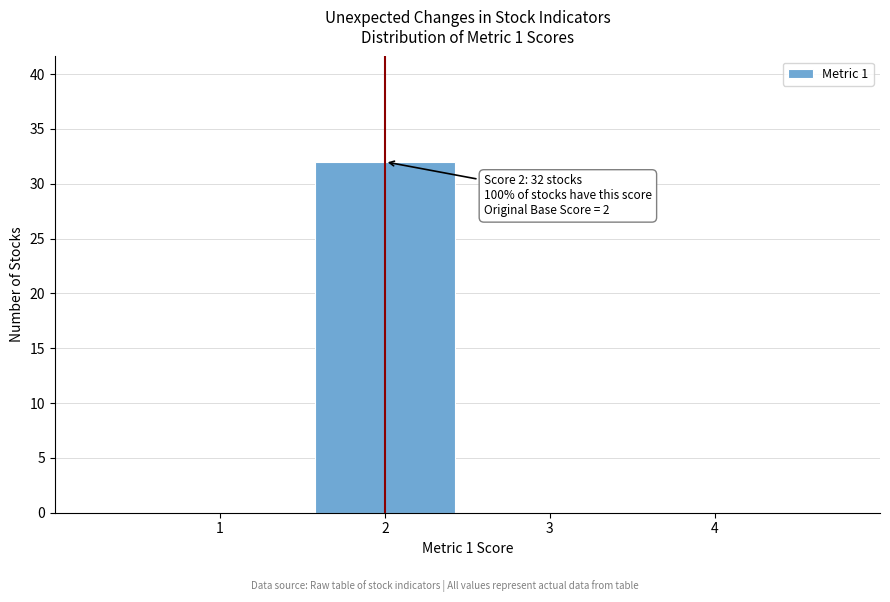

Which range on the x-axis has the tallest bar?

1.5 to 2.5